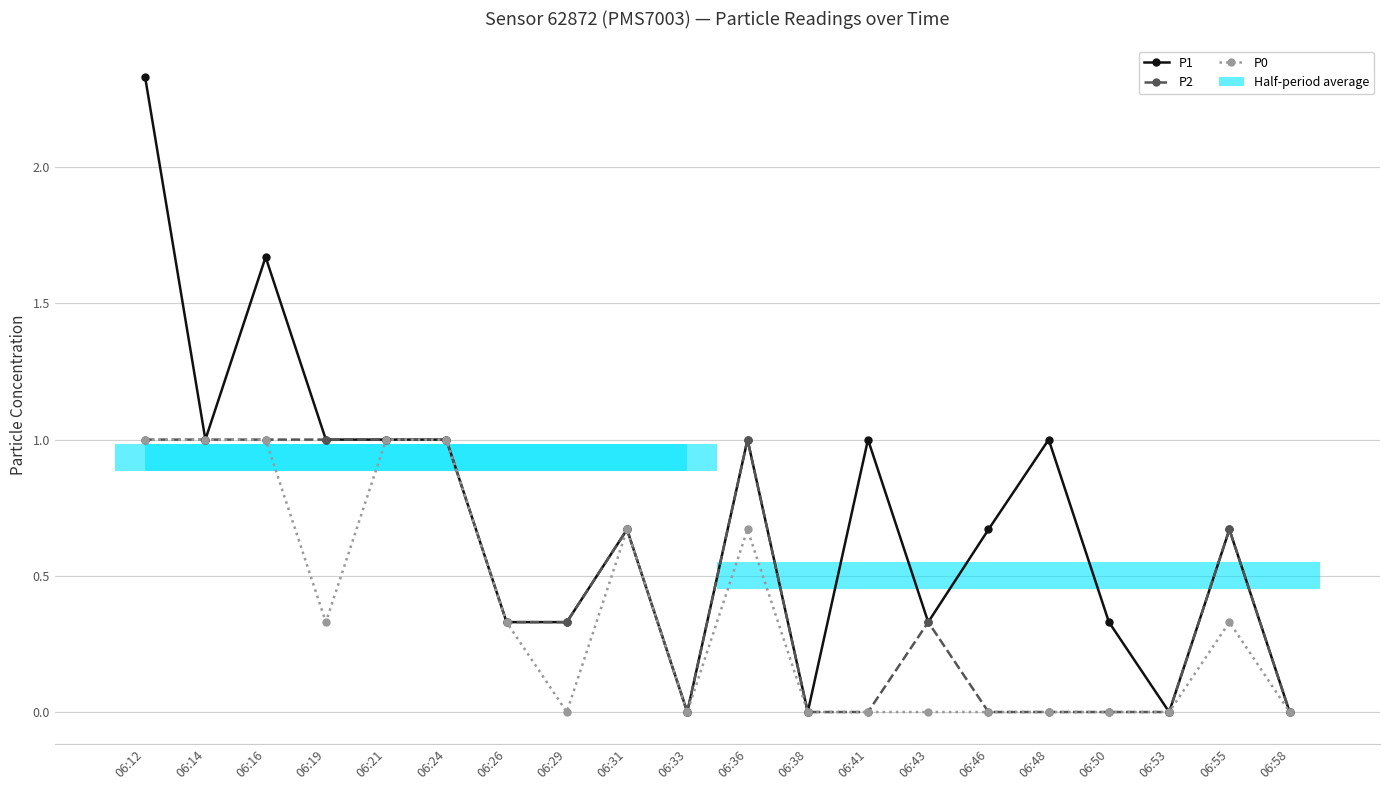

What is the highest value of the P2 series?

1.0